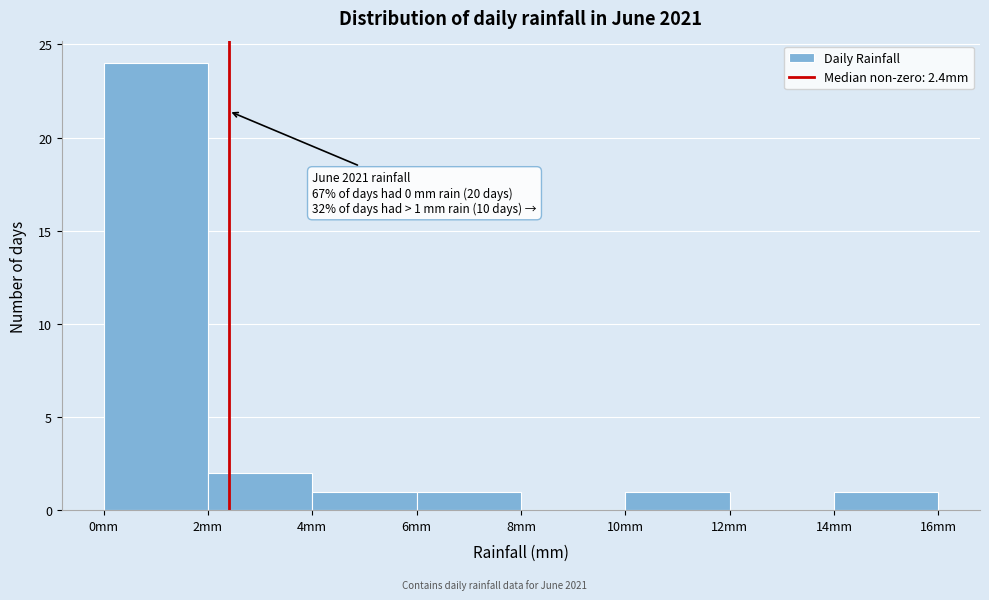

Which range on the x-axis has the tallest bar?

0 to 2